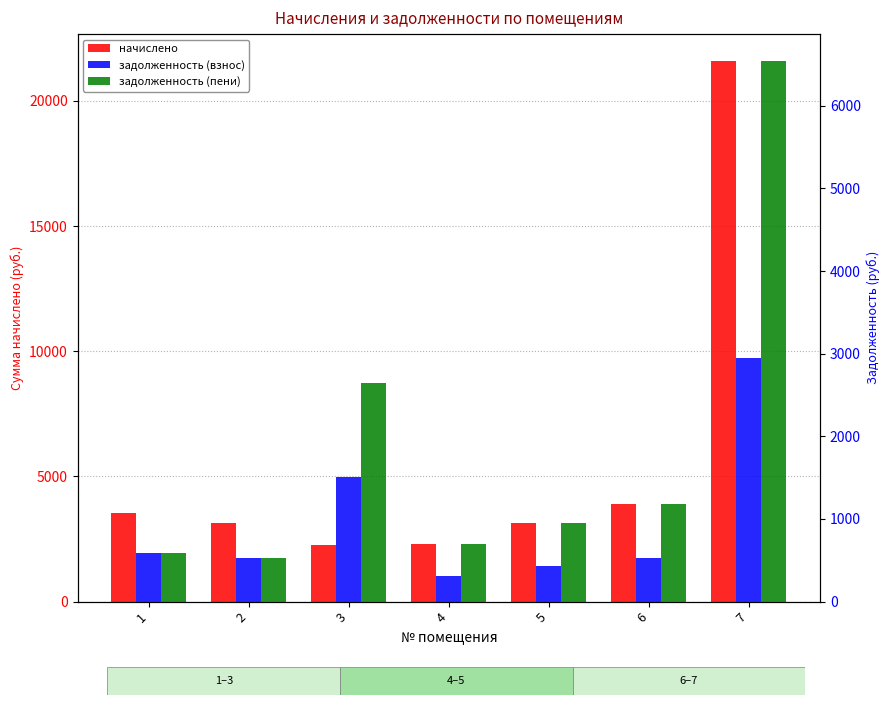

True or false: начислено has a value of 3521.2 at 1.

True